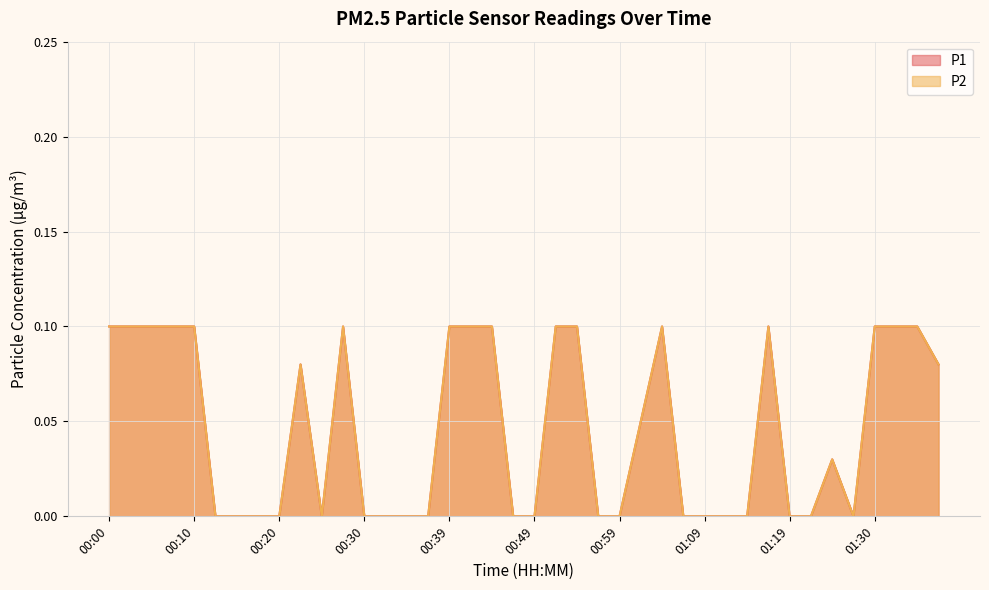

What is the highest value of the P2 series?

0.1